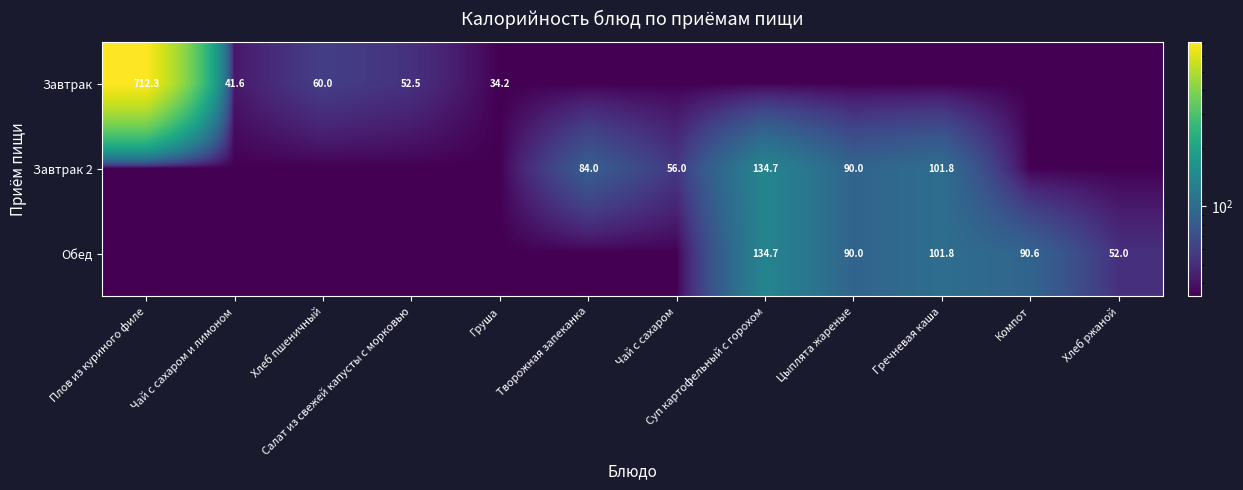

Is the value of Завтрак at Груша greater than the value of Завтрак 2 at Цыплята жареные?

No